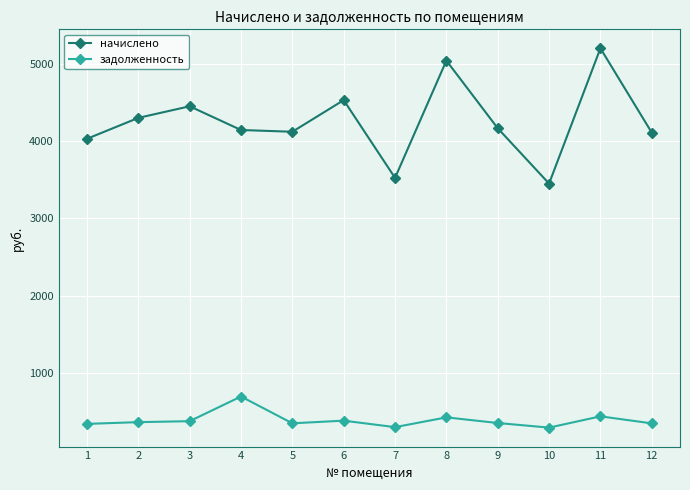

True or false: начислено has more than 1 interior local peaks.

True